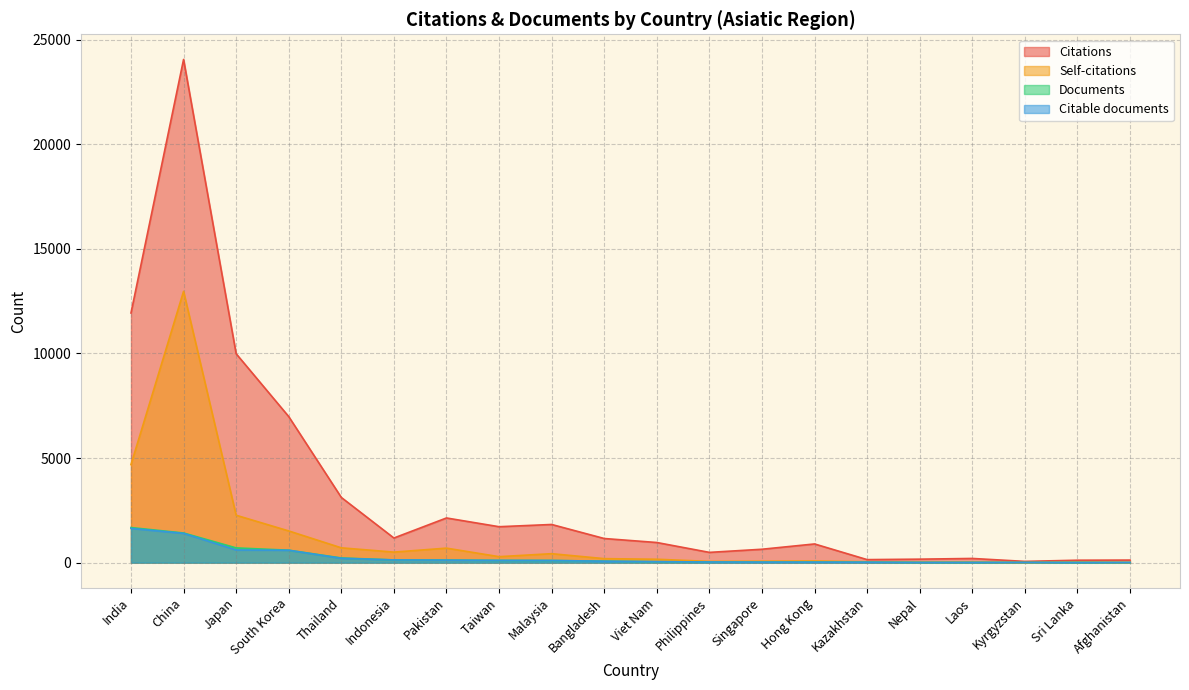

The value of Documents at Indonesia is 35. True or false?

False